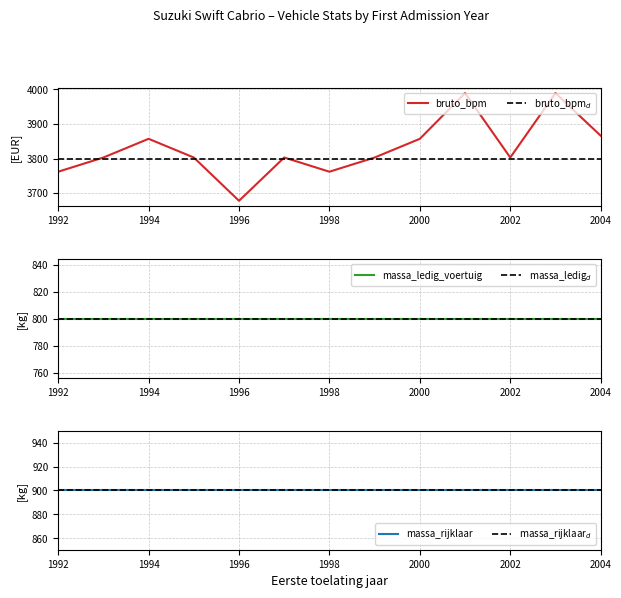

What is the value of the massa_rijklaar point at the 2nd from the left?

900